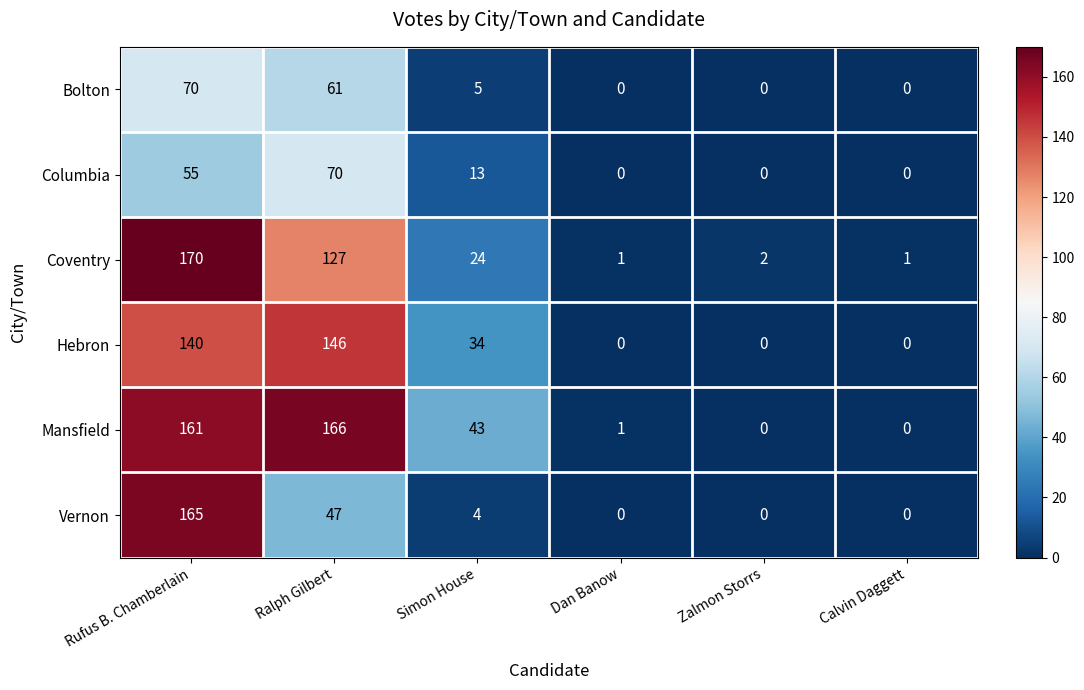

At how many categories does at least one series exceed 110?

2